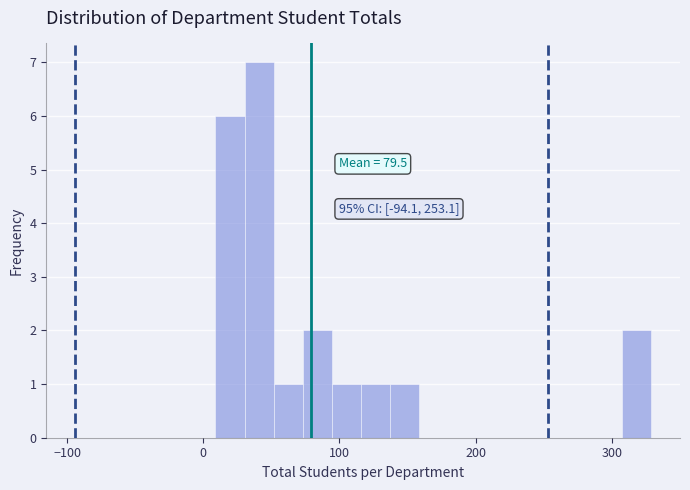

Read against the x-axis, roughly where is the centre of the tallest bar?

40